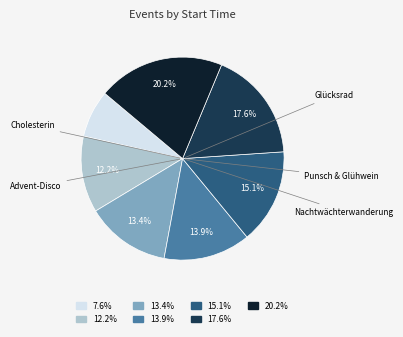

Is there a majority slice in this chart?

No